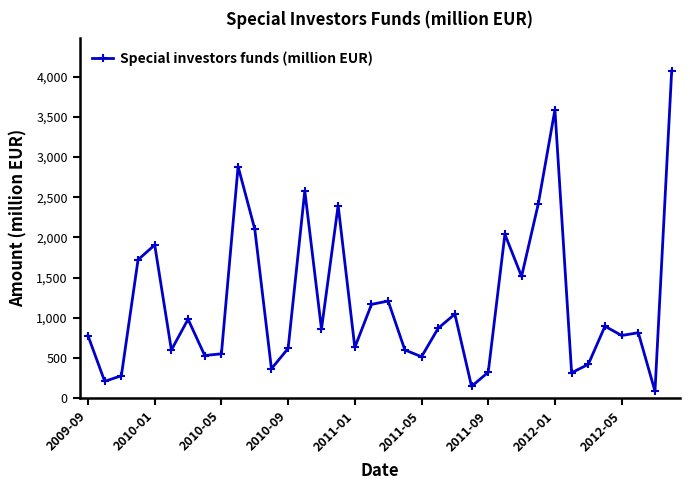

What is the difference between the maximum and minimum values?

3980